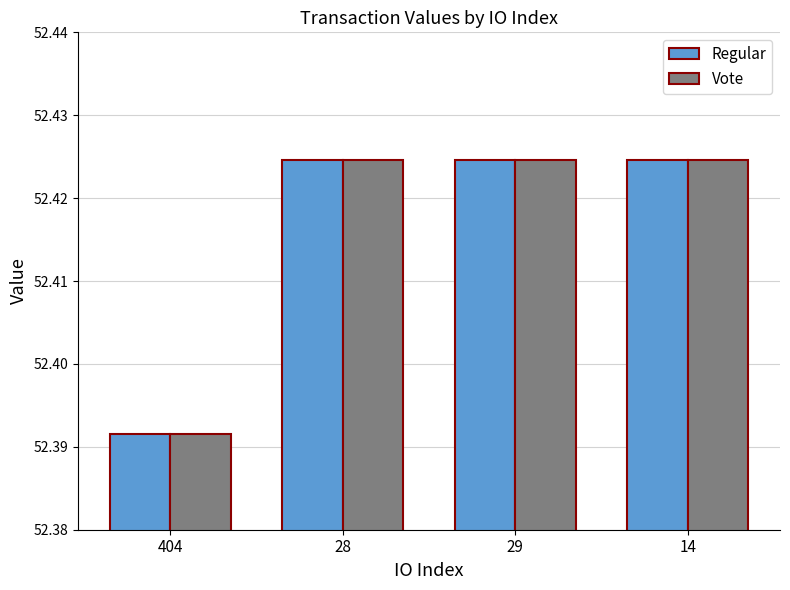

At which category does the chart reach its minimum across all series?

404